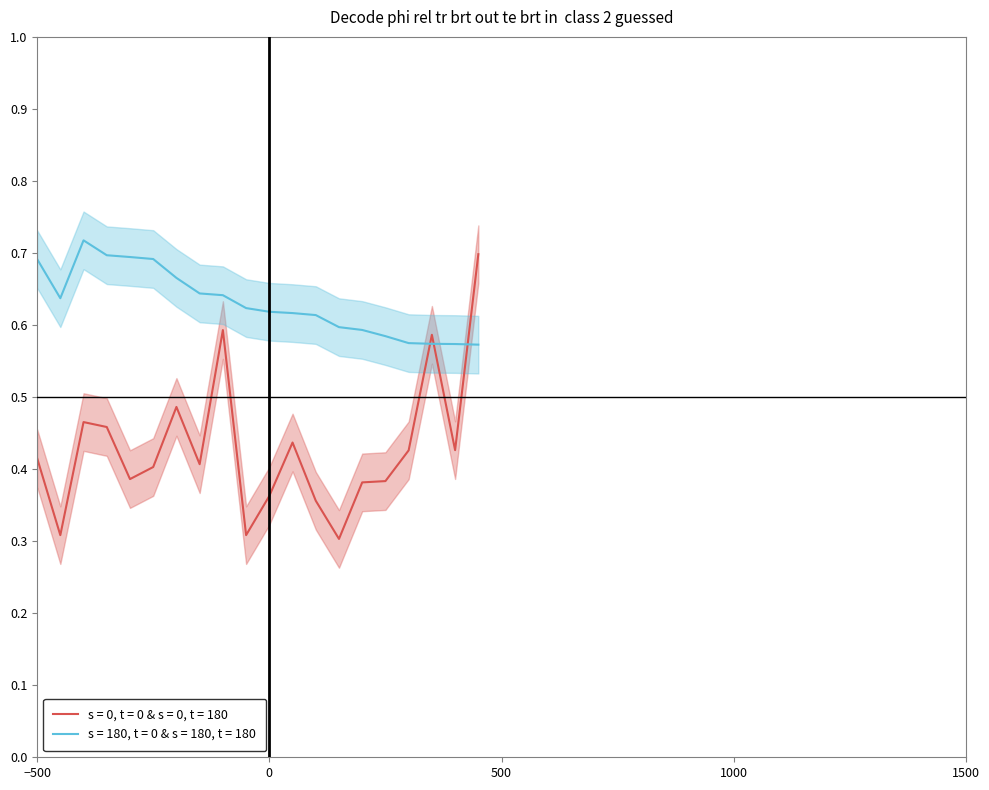

What are all the series names shown in the legend?

s = 0, t = 0 & s = 0, t = 180, s = 180, t = 0 & s = 180, t = 180